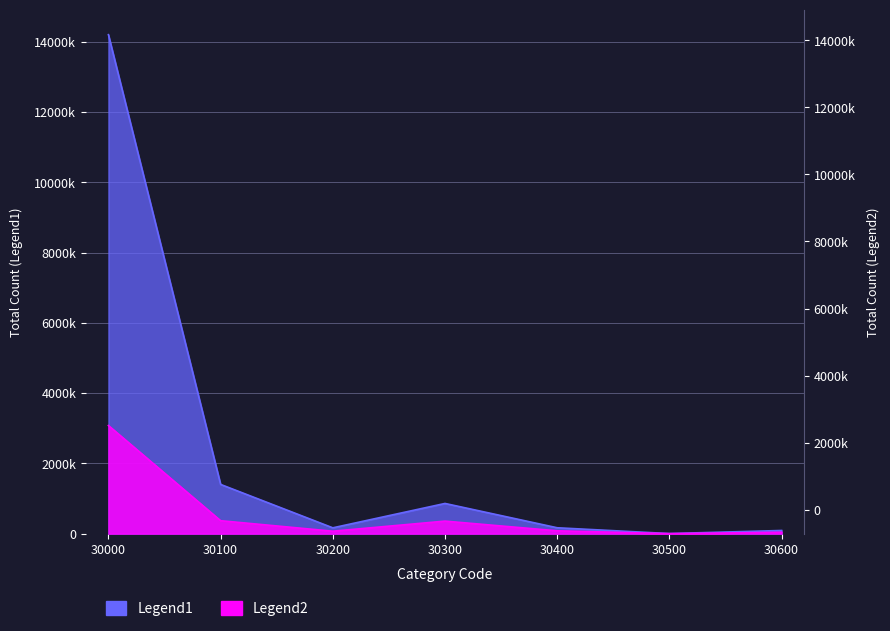

At how many categories does at least one series exceed 3503019?

1